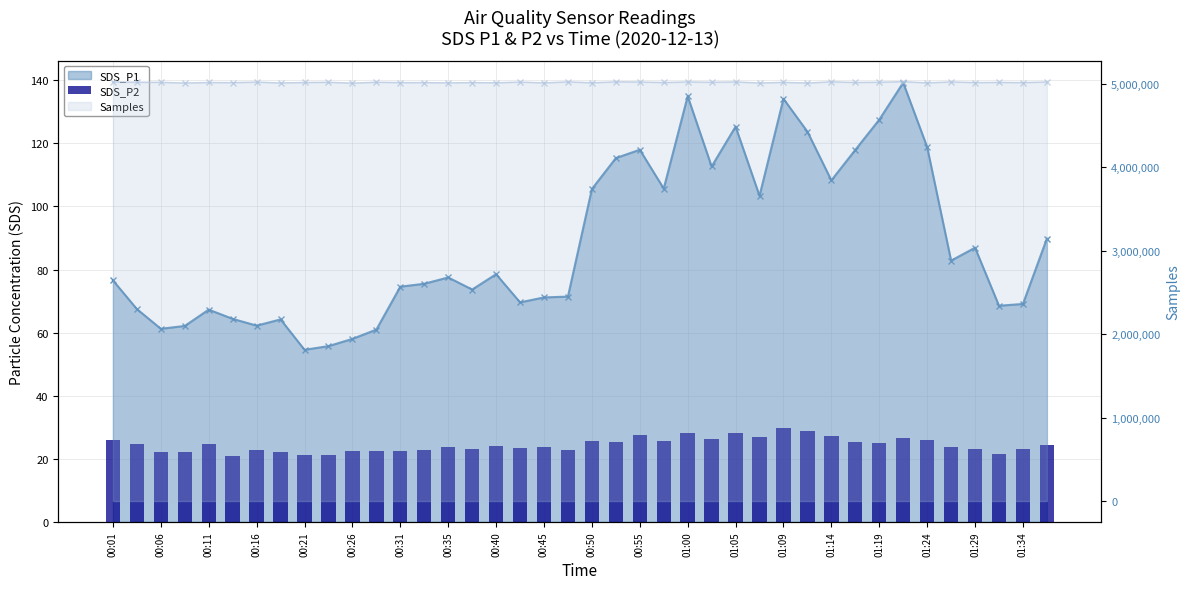

What is the value of the 21st bar from the left?

25.6